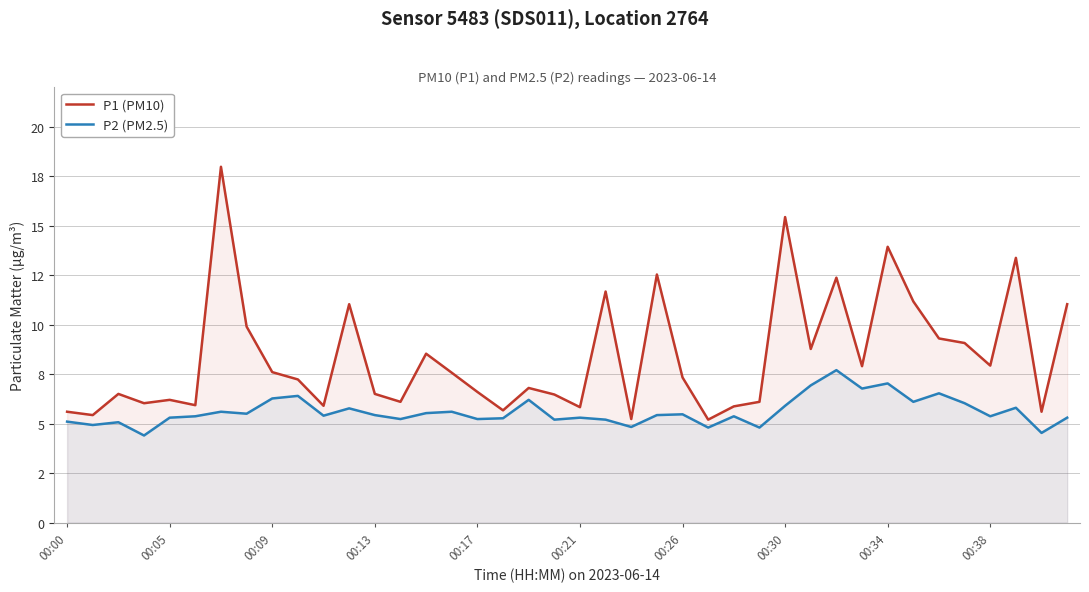

Does the chart have visible grid lines?

Yes